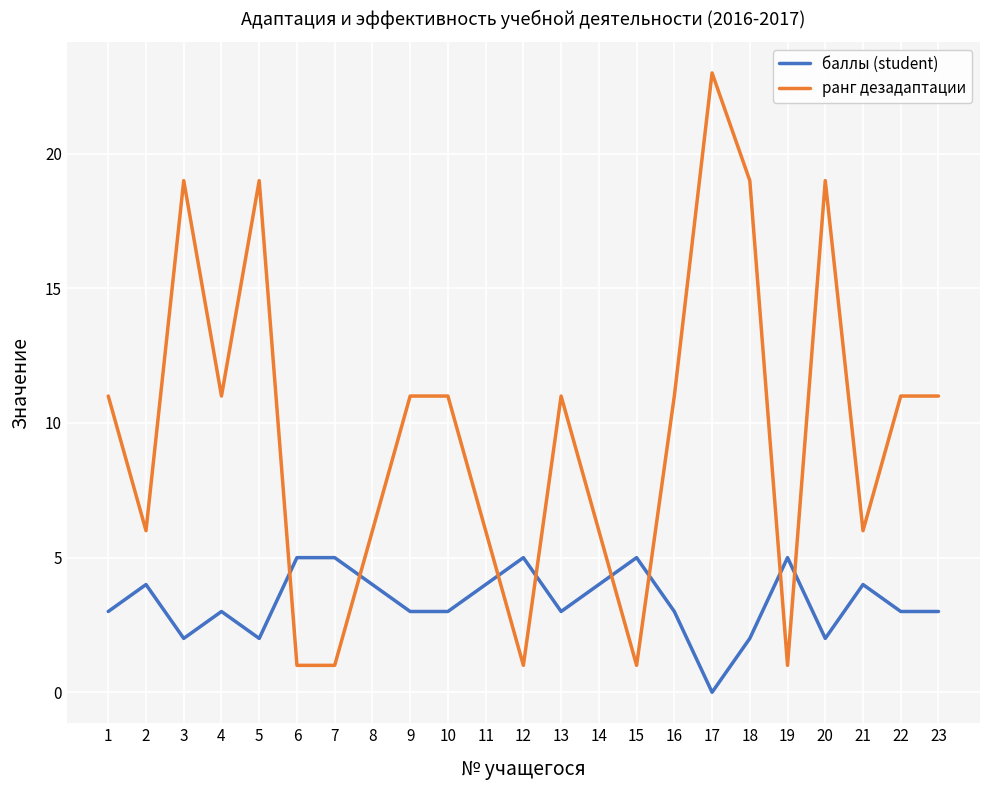

The баллы (student) series shows 2 at 4. True or false?

False